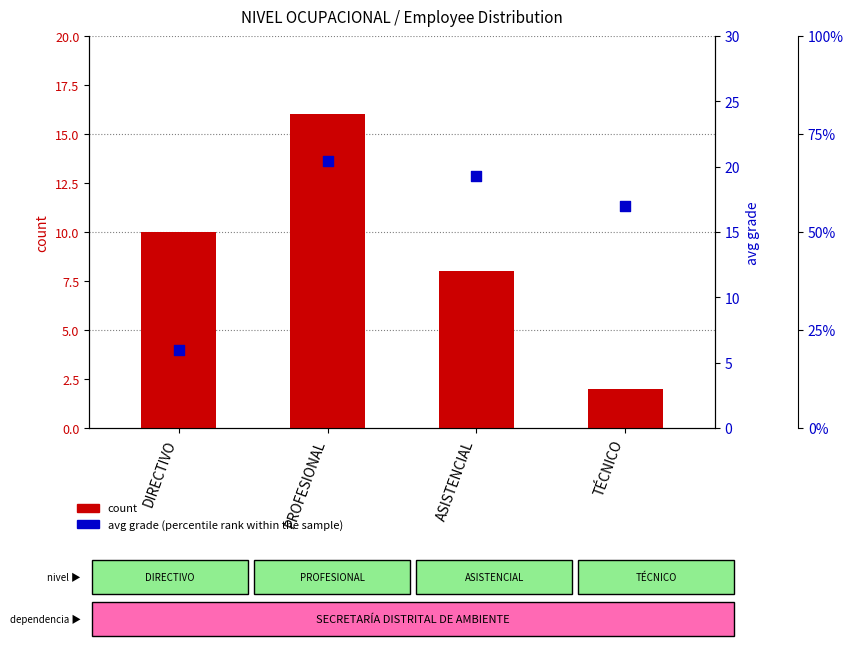

At which category is the sum across all series the highest?

PROFESIONAL